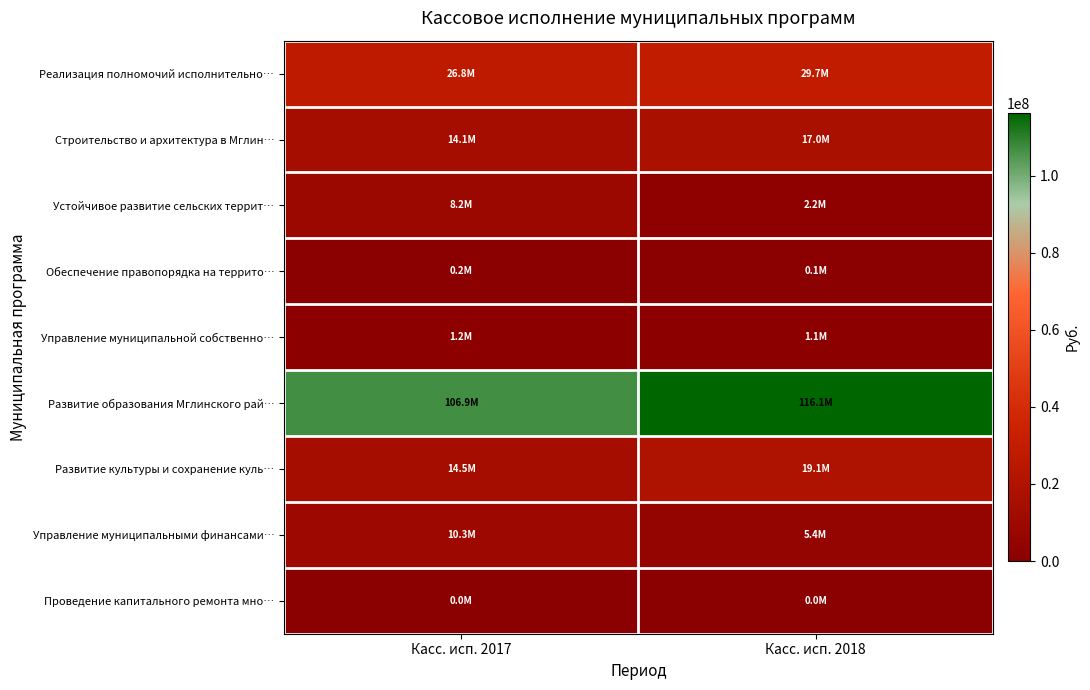

At which category is the sum across all series the highest?

Касс. исп. 2018